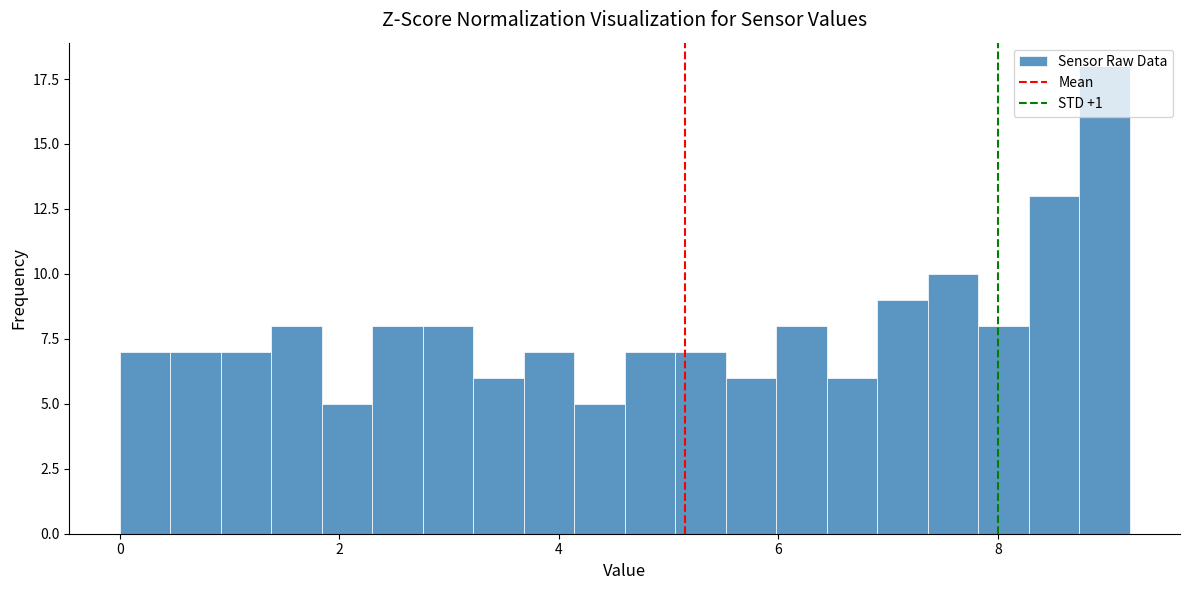

Read against the x-axis, roughly where is the centre of the tallest bar?

9.0